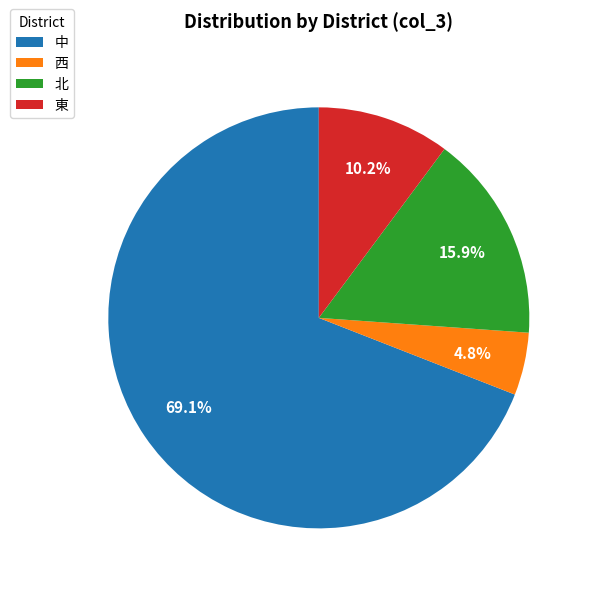

Is there a majority slice in this chart?

Yes